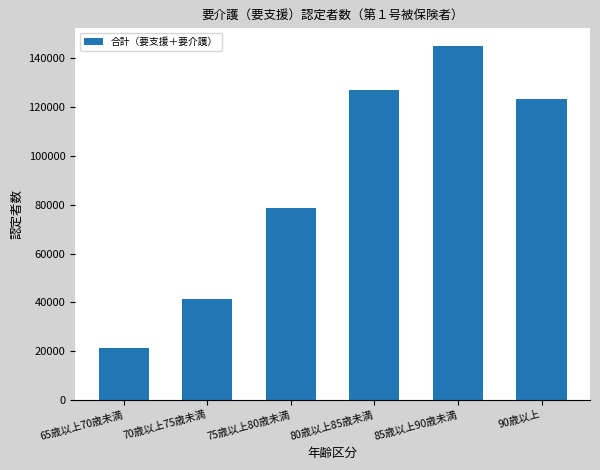

Is it true that the value at 80歳以上85歳未満 is 127159?

True